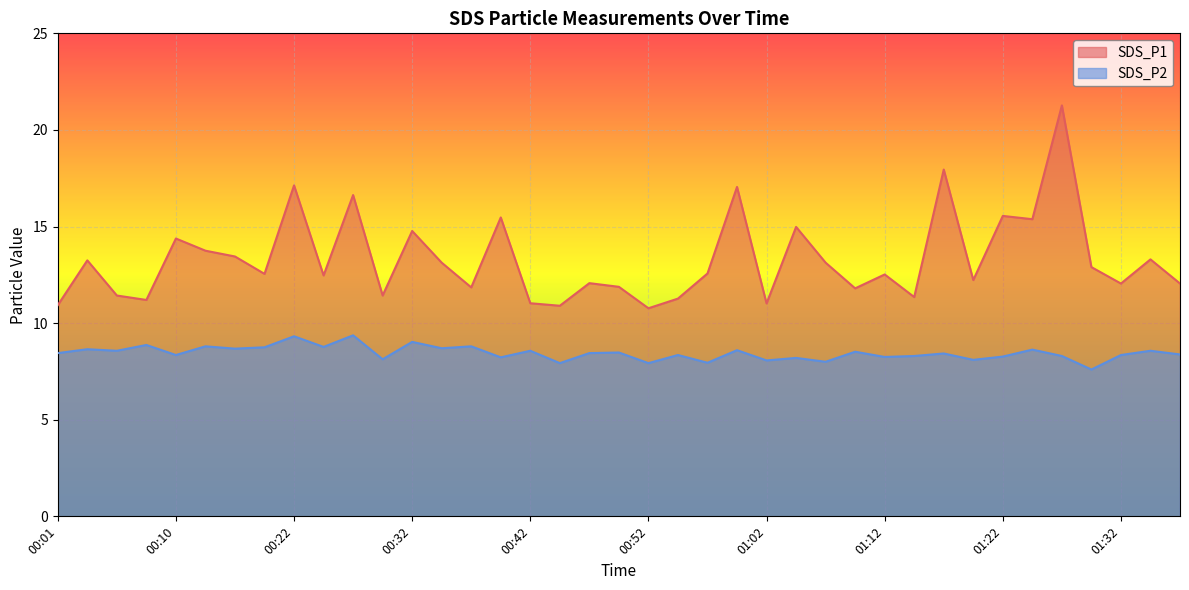

Reading left to right, what are all the values shown in this chart?

SDS_P1: 10.9	13.2	11.4	11.2	14.4	13.8	13.4	12.6	17.1	12.5	16.6	11.4	14.8	13.1	11.8	15.5	11.0	10.9	12.1	11.9	10.8	11.3	12.6	17.1	11.0	15.0	13.1	11.8	12.5	11.3	17.9	12.2	15.6	15.4	21.3	12.9	12.1	13.3	12.1
SDS_P2: 8.4	8.7	8.6	8.9	8.3	8.8	8.7	8.8	9.3	8.8	9.4	8.1	9.0	8.7	8.8	8.2	8.6	7.9	8.4	8.5	7.9	8.3	8.0	8.6	8.1	8.2	8.0	8.5	8.2	8.3	8.4	8.1	8.3	8.6	8.3	7.6	8.3	8.6	8.4